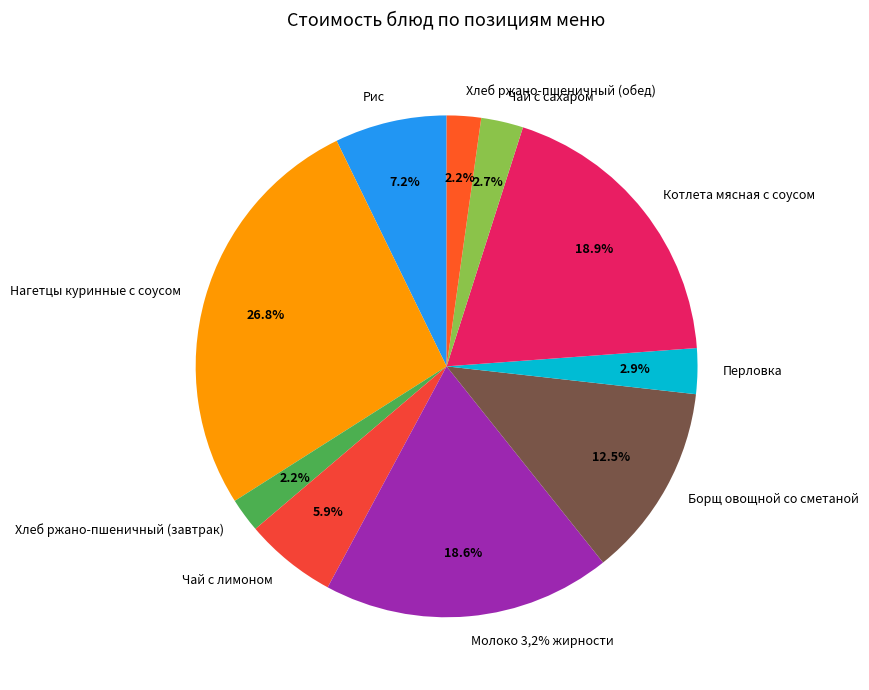

To the nearest percent, what percentage of the pie is Хлеб ржано-пшеничный (обед)?

2%